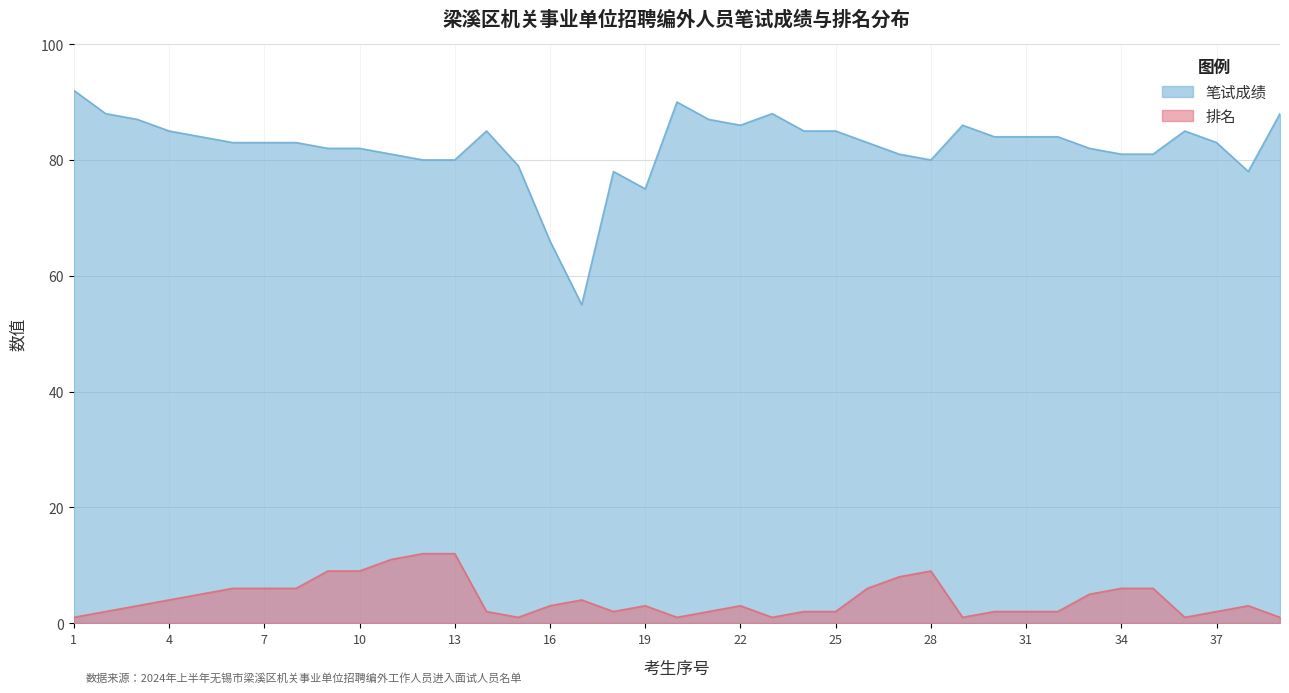

How many interior local peaks does the 排名 series have?

5